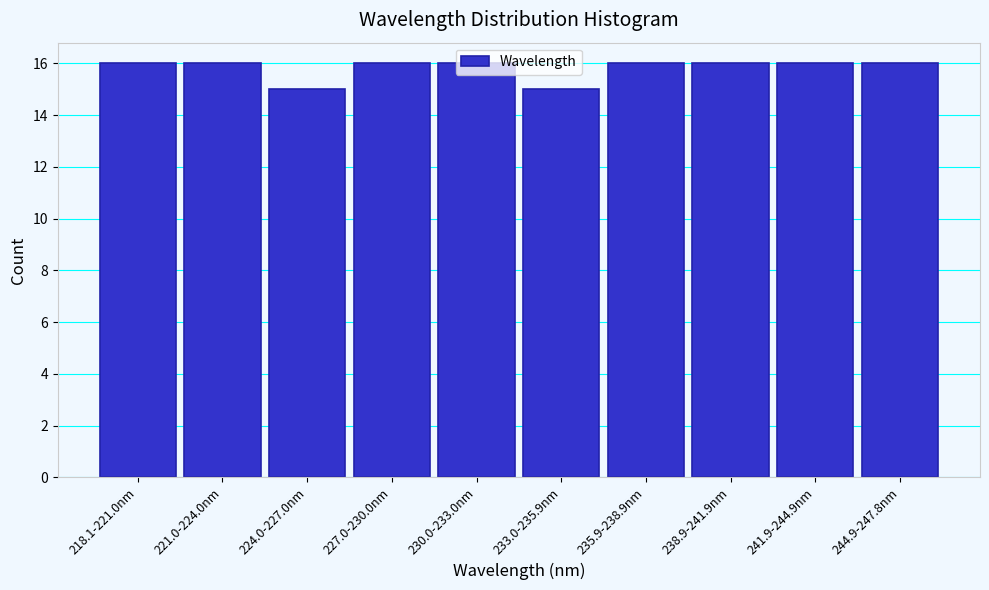

Which has a higher value, 241.9-244.9nm or 224.0-227.0nm?

241.9-244.9nm